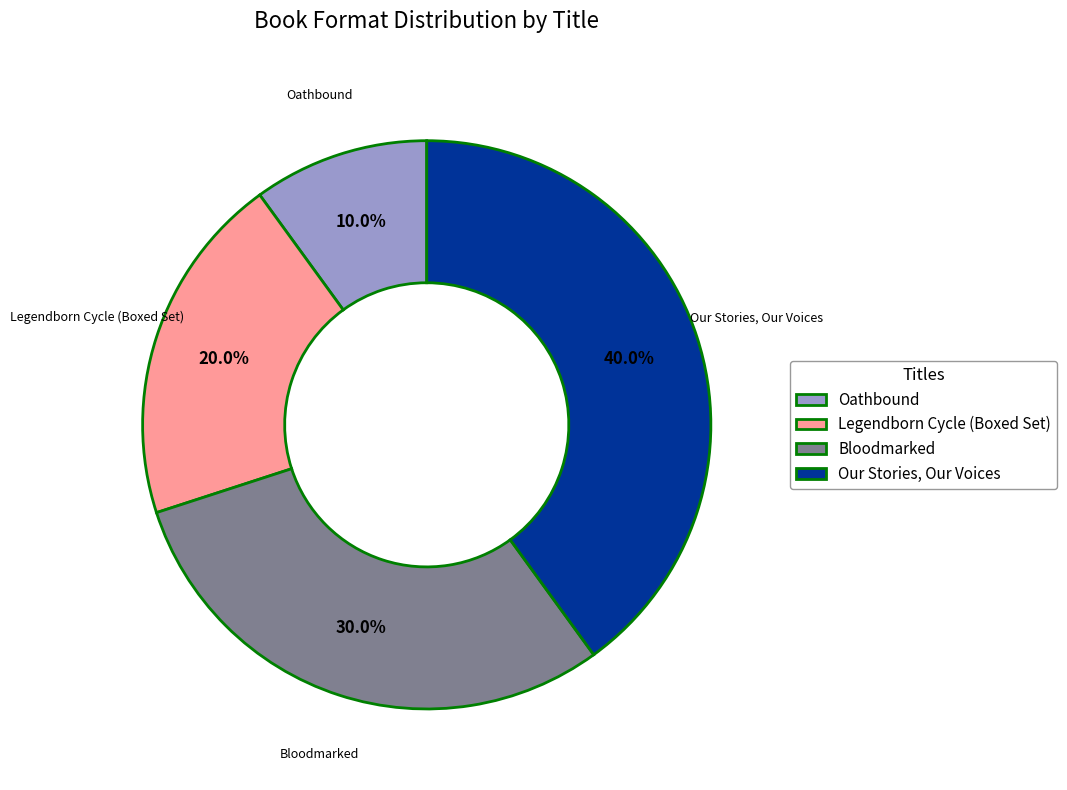

Does Legendborn Cycle (Boxed Set) account for over 50% of the chart?

No